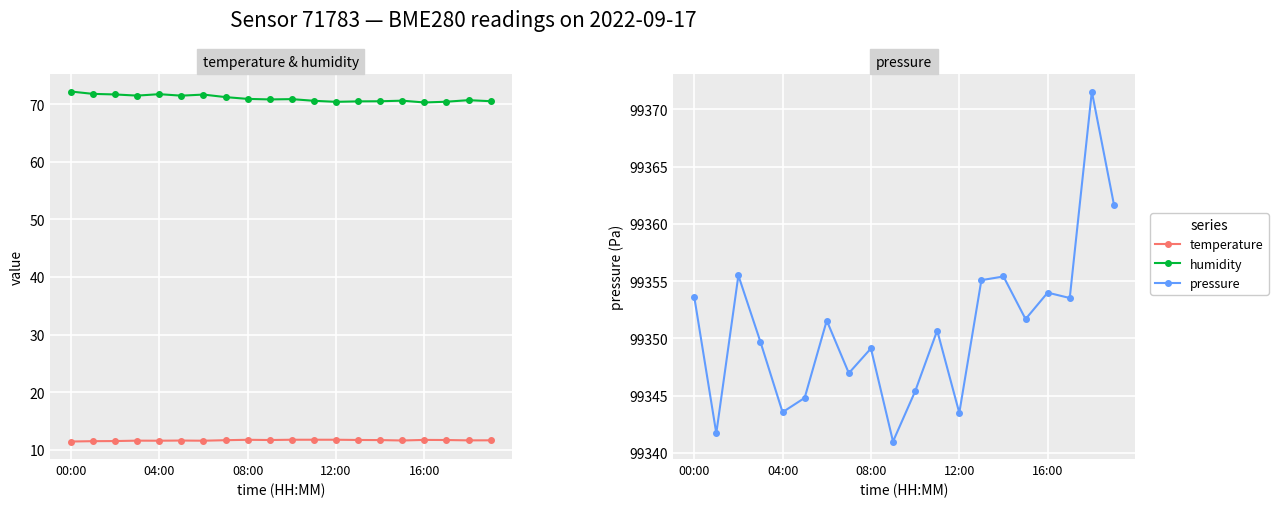

At which label is temperature closest to 11?

00:00